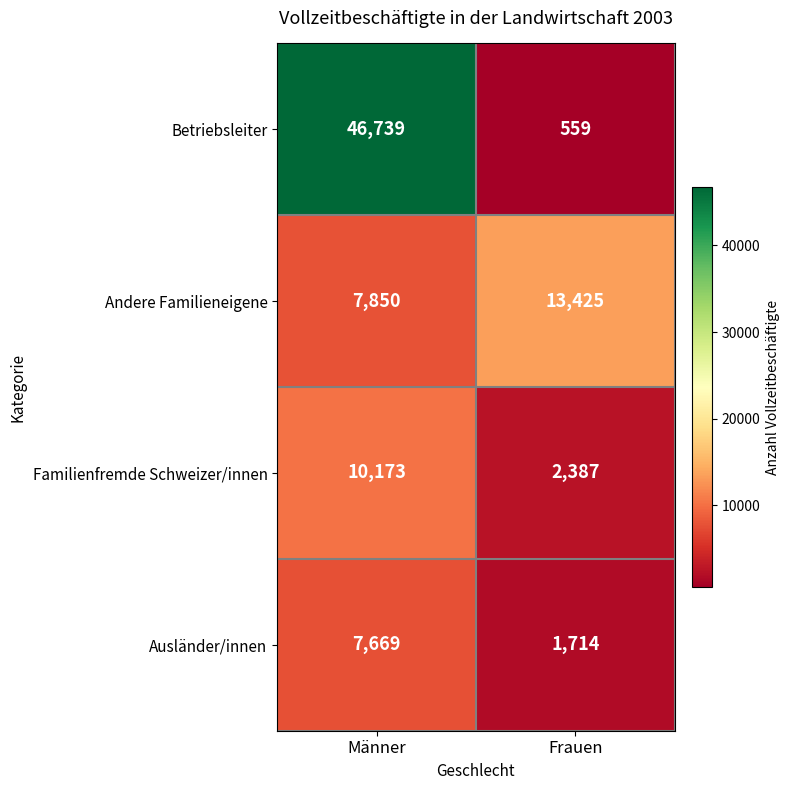

What is the approximate value of Betriebsleiter at Frauen, to the nearest 100?

600